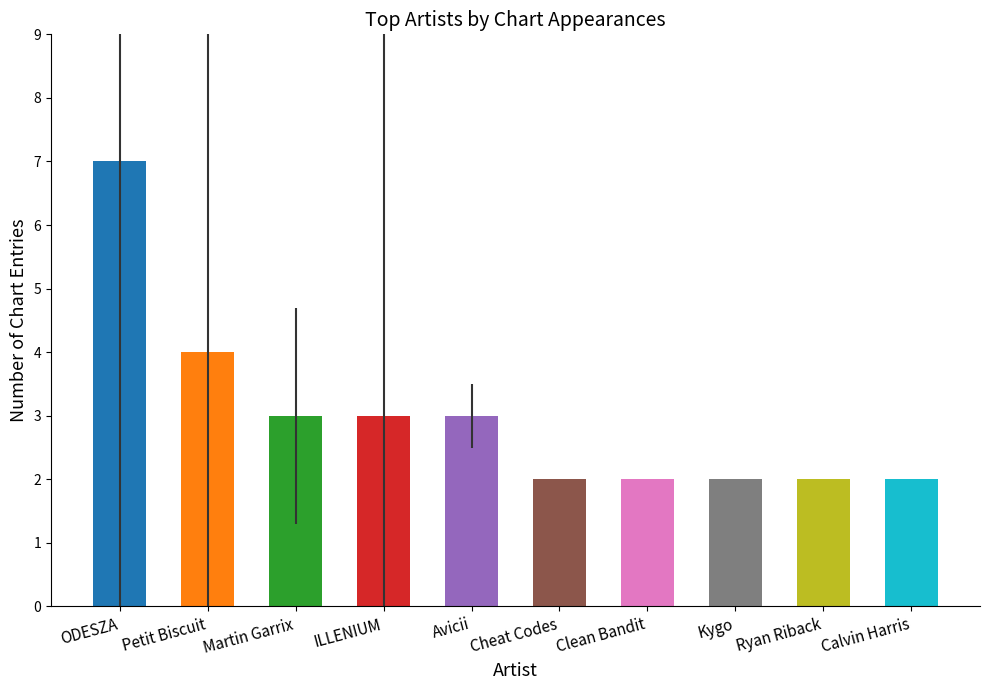

How many values are below 3?

5